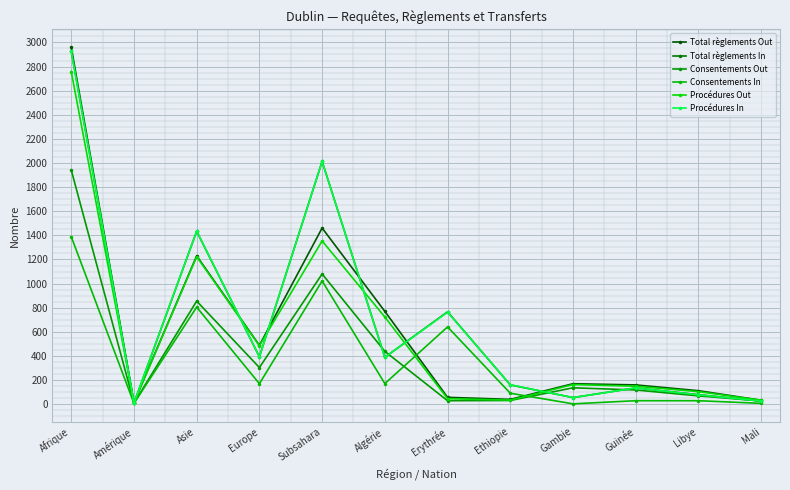

True or false: Consentements Out and Procédures In intersect in this chart.

True